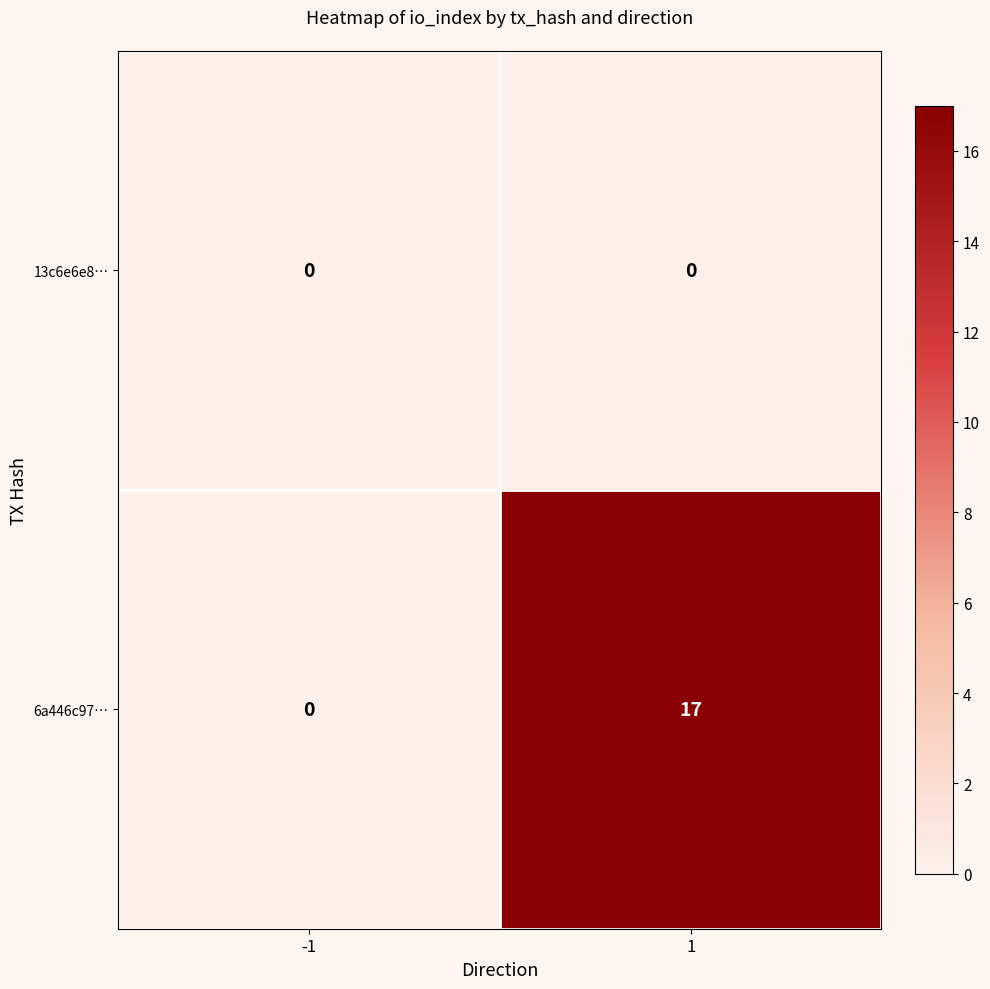

What is the maximum value shown in the chart?

17